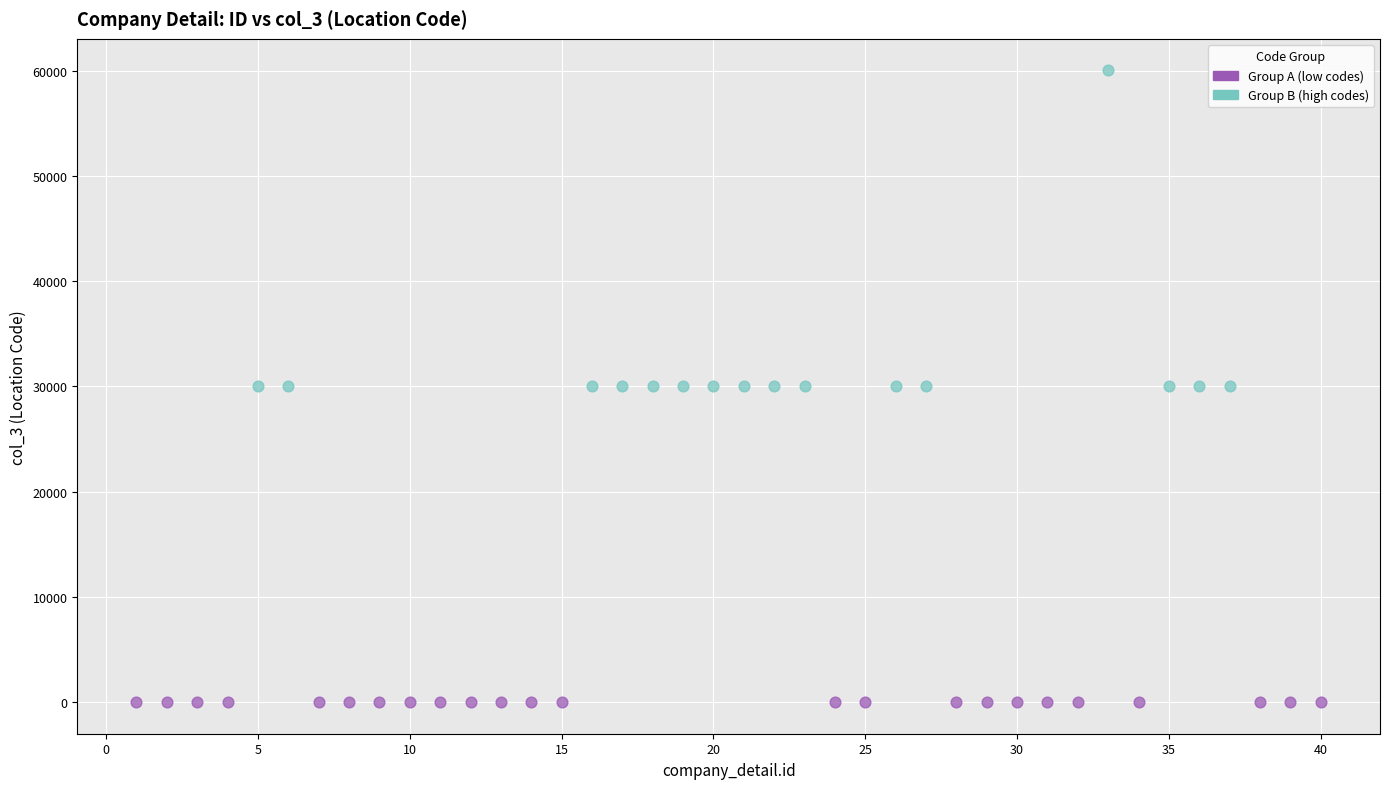

Which series has the widest spread of Y values?

Group B (high codes)